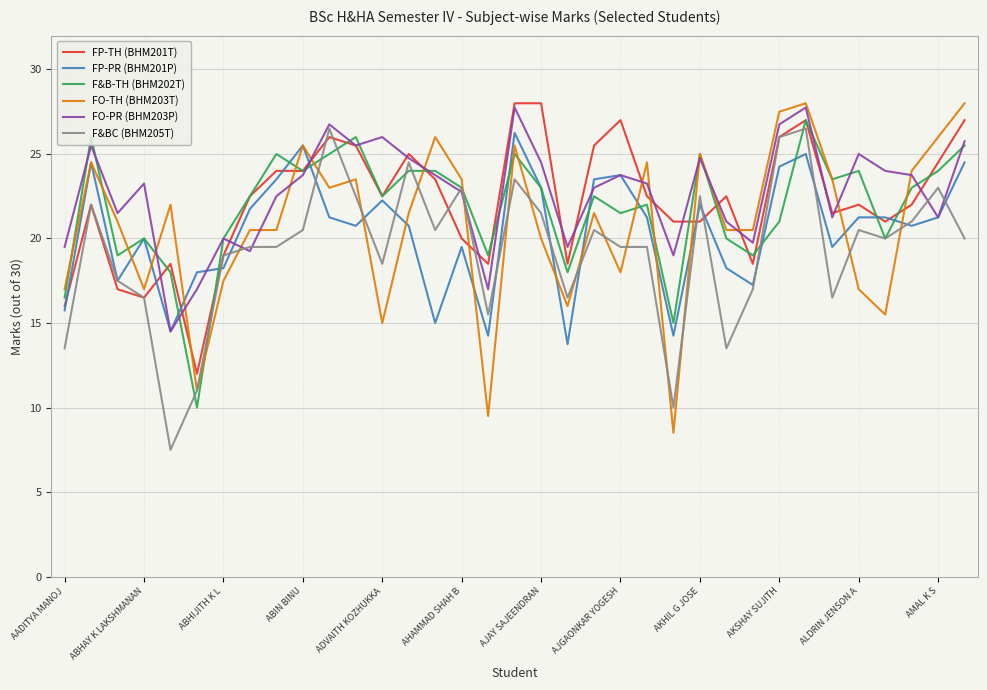

What is the minimum value shown in the chart?

7.5